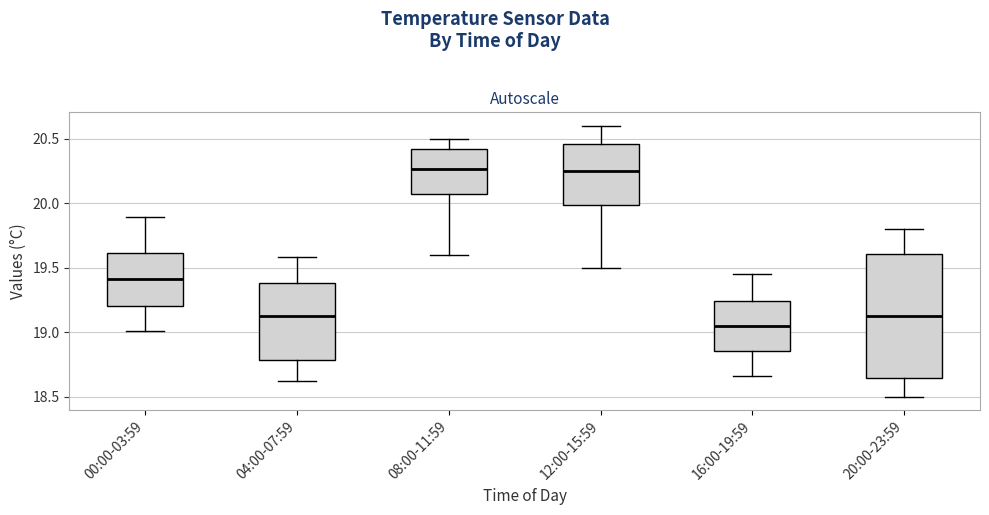

Reading left to right, read every box against the y-axis: the position of its median line, the range the box covers, and the ends of its whiskers. The values are not printed on the chart, so give them approximately, as read against the axis.

00:00-03:59: median 19.40, box 19.20 to 19.60, whiskers 19.00 to 19.90
04:00-07:59: median 19.15, box 18.80 to 19.40, whiskers 18.60 to 19.60
08:00-11:59: median 20.25, box 20.05 to 20.40, whiskers 19.60 to 20.50
12:00-15:59: median 20.25, box 20.00 to 20.45, whiskers 19.50 to 20.60
16:00-19:59: median 19.05, box 18.85 to 19.25, whiskers 18.65 to 19.45
20:00-23:59: median 19.15, box 18.65 to 19.60, whiskers 18.50 to 19.80